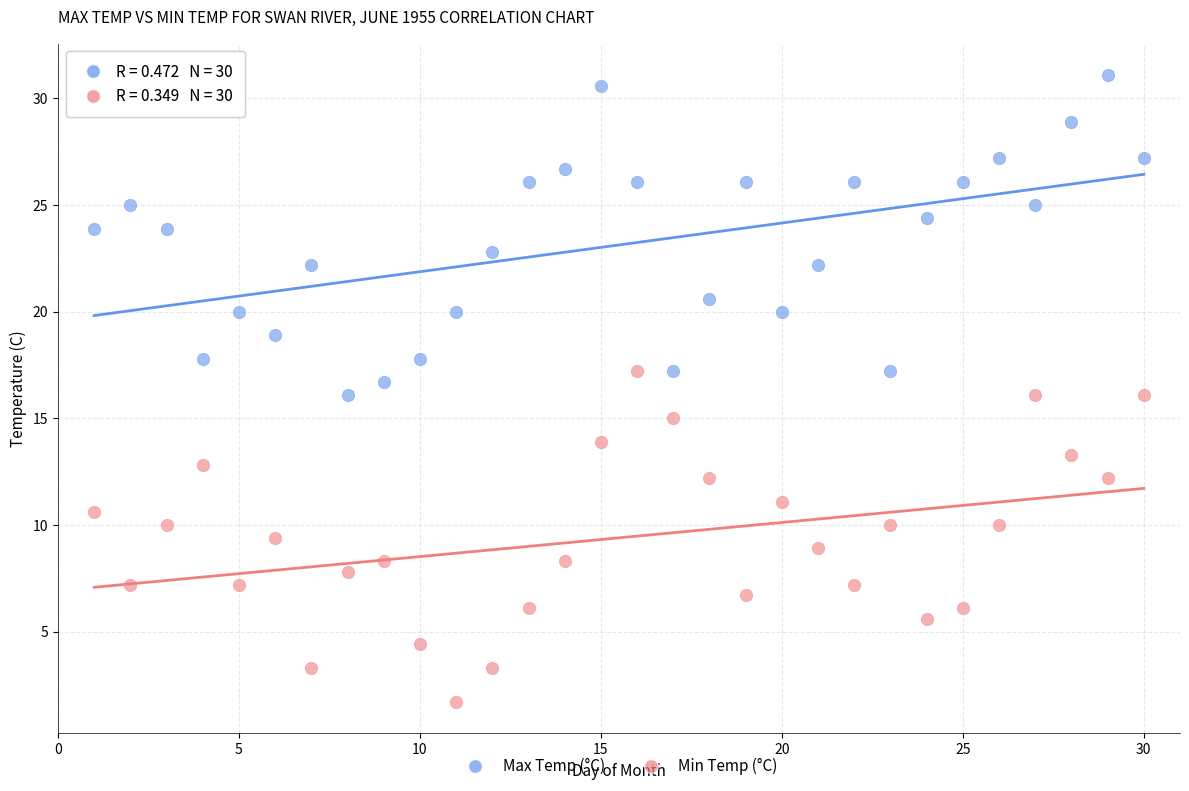

What is the X range (max minus min) for the scatter plot?

29.0